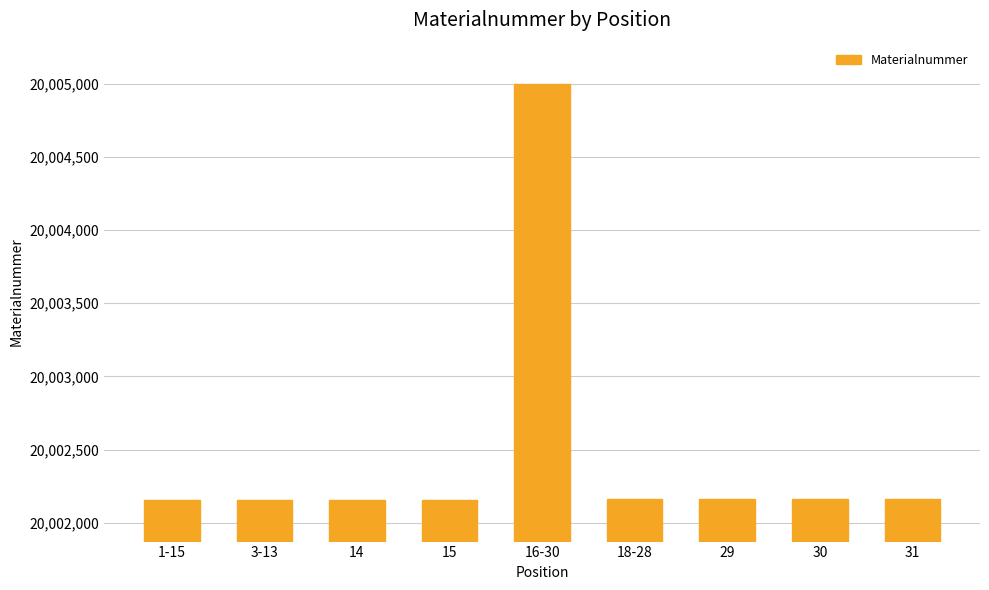

What is the value of the 1st bar from the left?

20002155